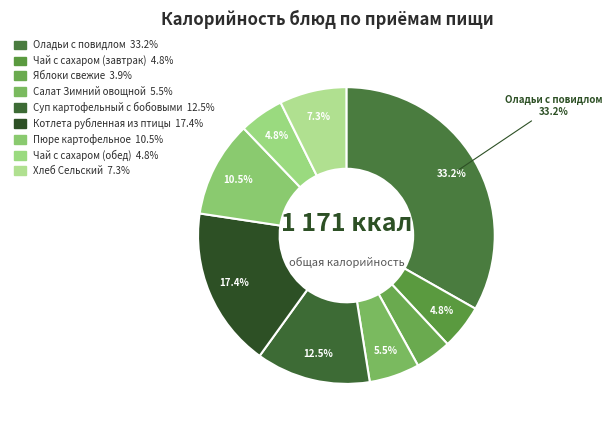

Count the number of slices in the pie.

9